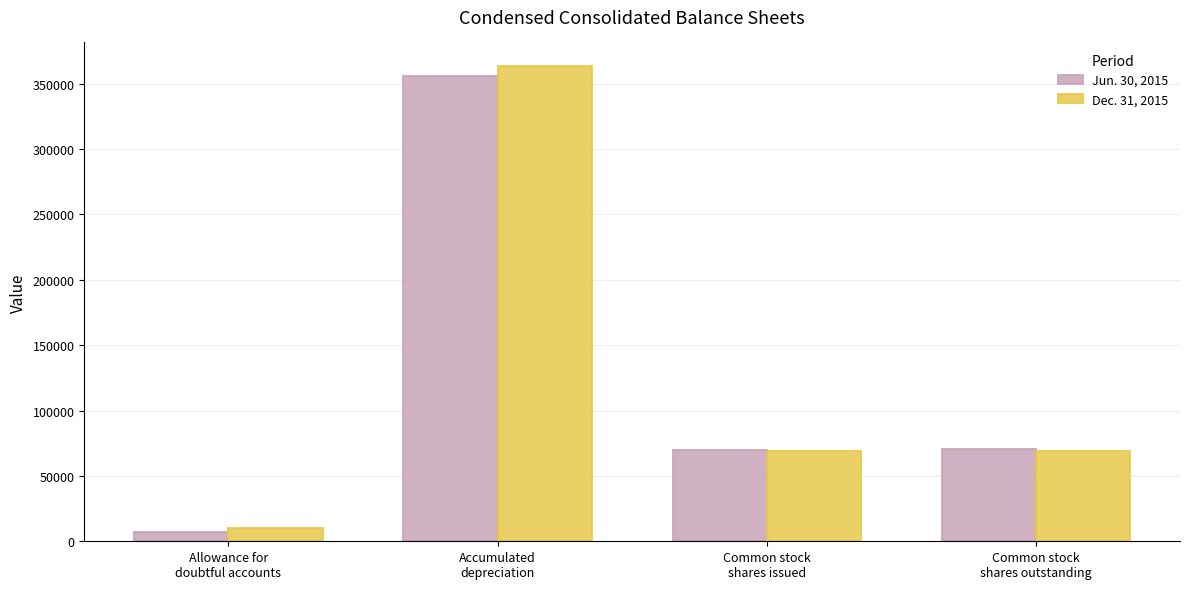

Is it true that Jun. 30, 2015 equals 70395 at Common stock
shares outstanding?

True